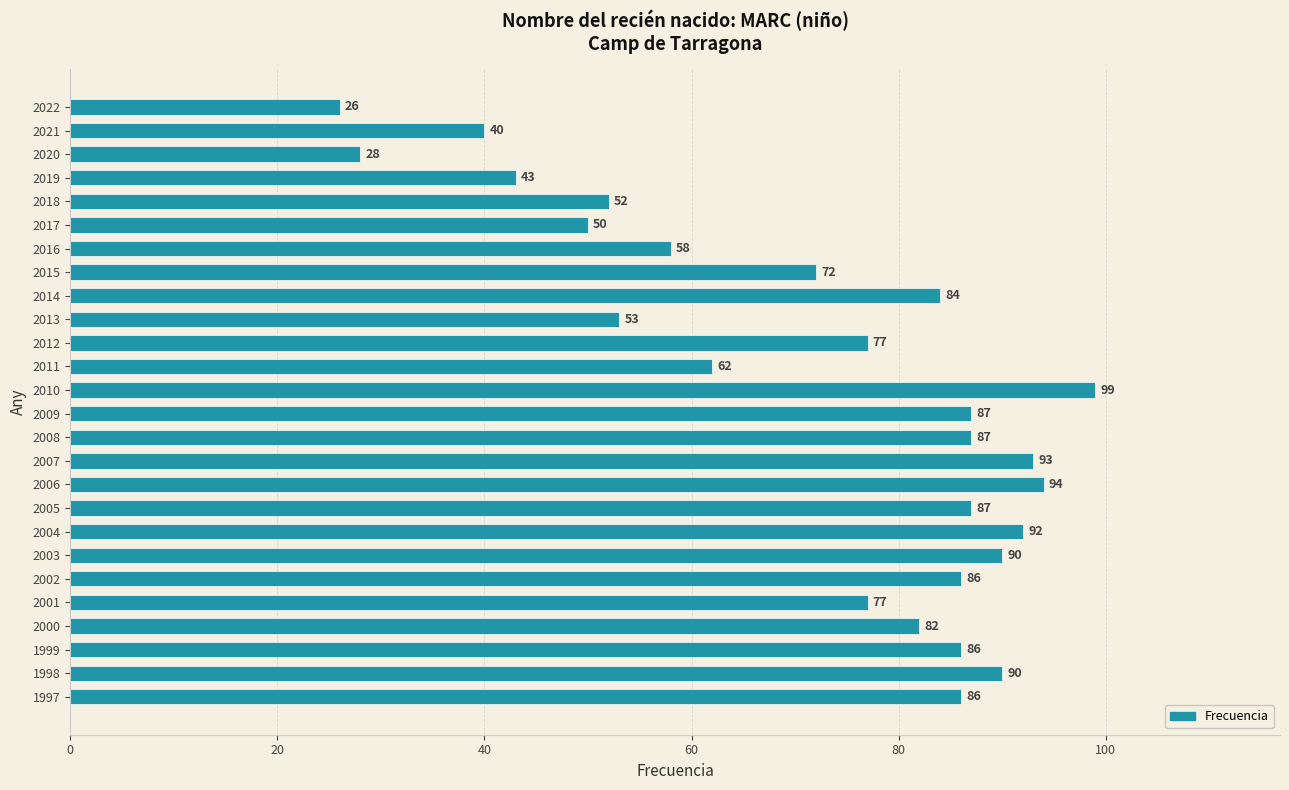

What is the average value?

72